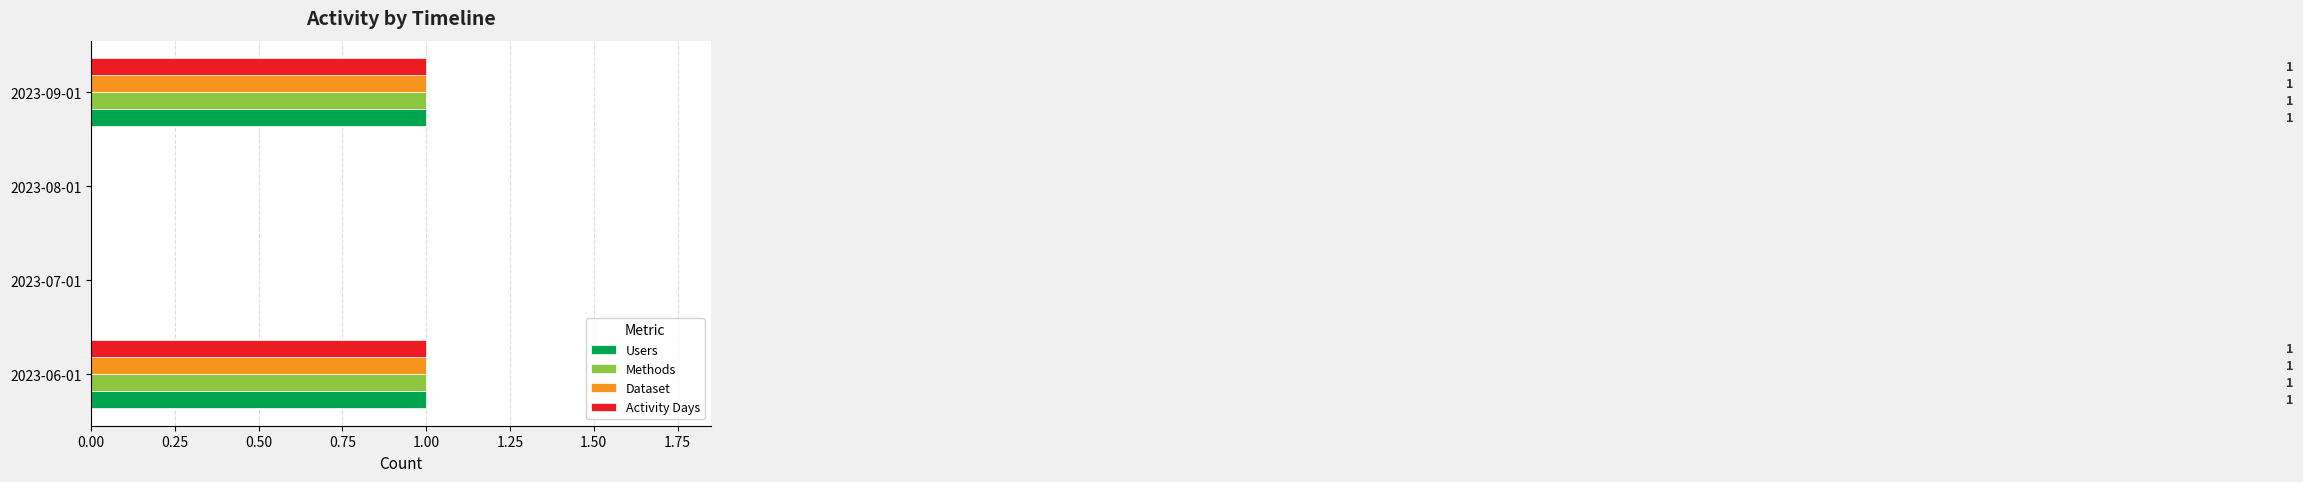

True or false: Dataset has a value of 0 at 2023-07-01.

True